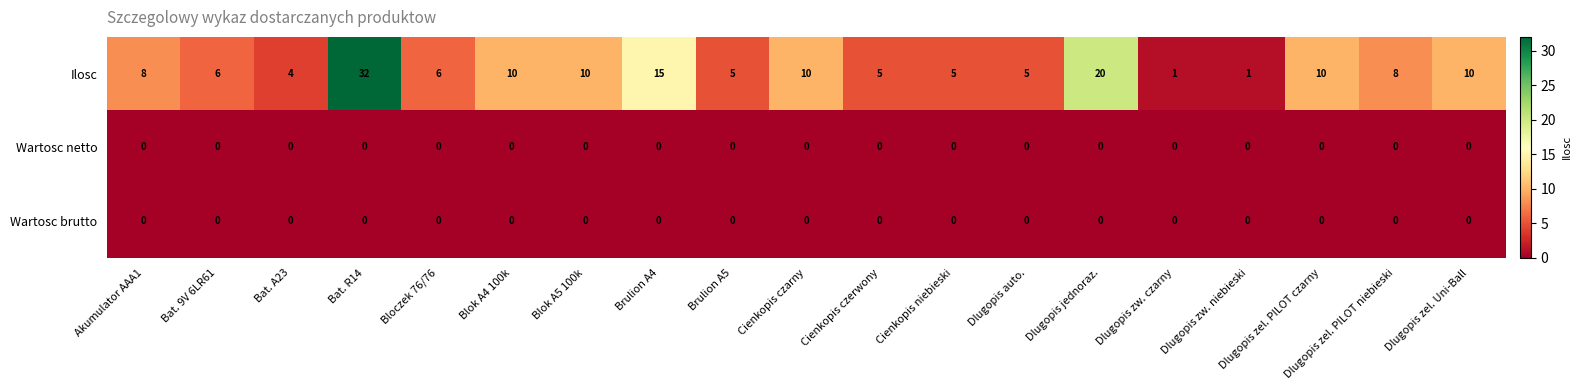

At how many categories does at least one series exceed 14?

3